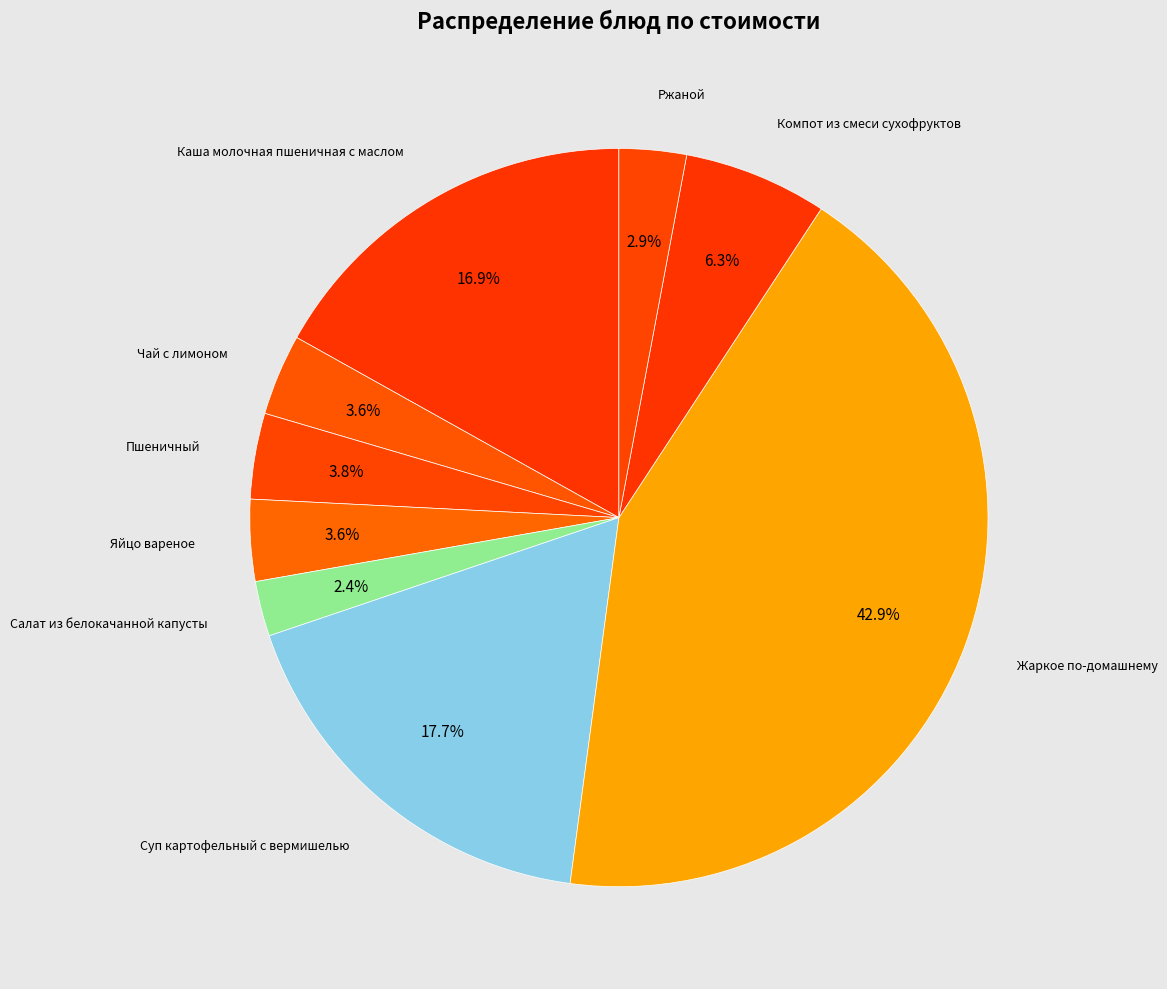

To the nearest percent, what is the average slice percentage?

11%